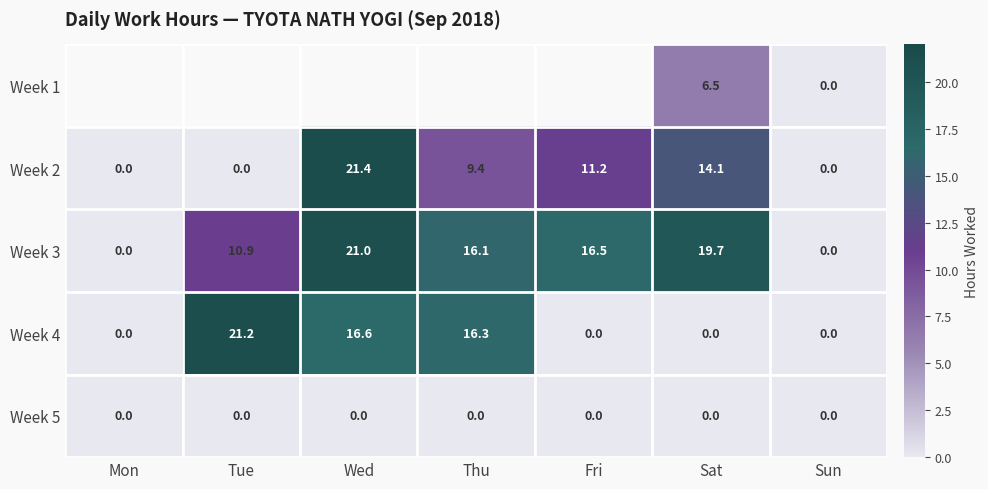

What is the maximum value shown in the chart?

21.4